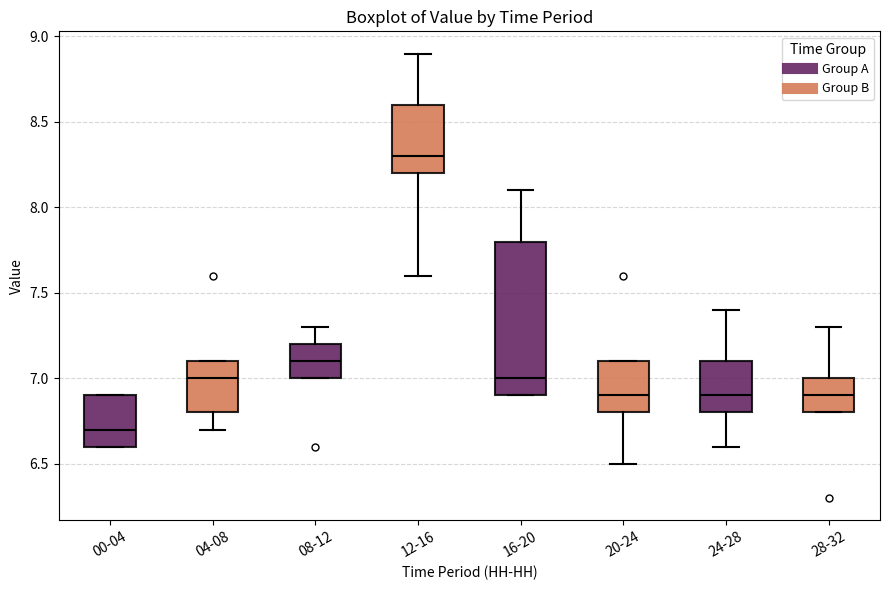

Which box is the tallest, from its lower edge to its upper edge?

16-20